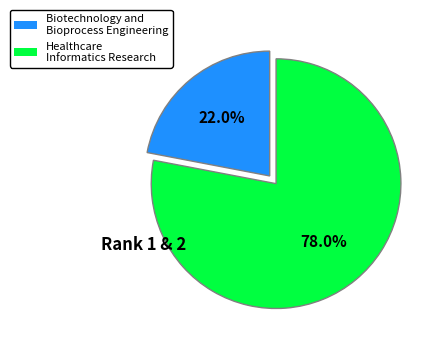

True or false: Biotechnology and Bioprocess Engineering accounts for 22% of the total.

True